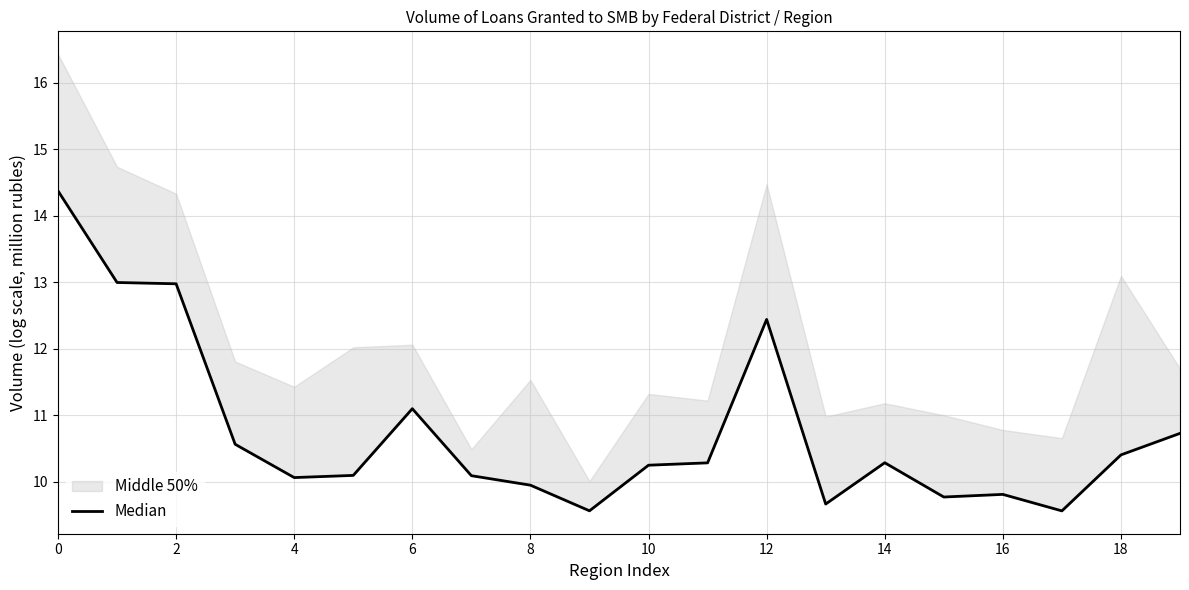

Approximately how many times larger is the value at 0 compared to 2?

1.1